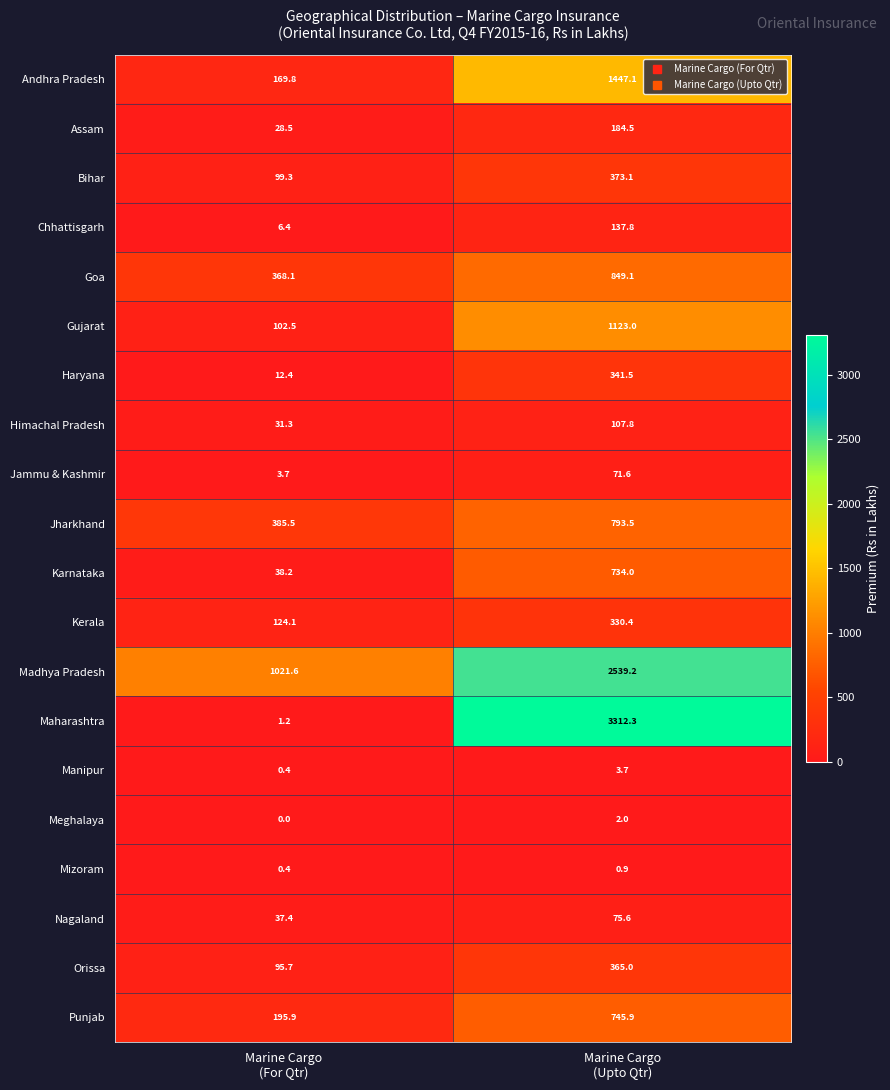

Which series changed the most between Marine Cargo
(For Qtr) and Marine Cargo
(Upto Qtr)?

Maharashtra